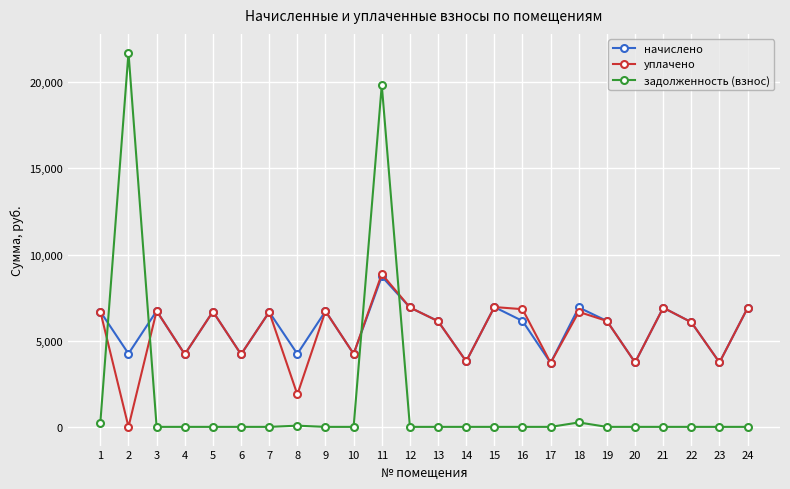

After their last crossing, which series has the higher values: уплачено or задолженность (взнос)?

уплачено